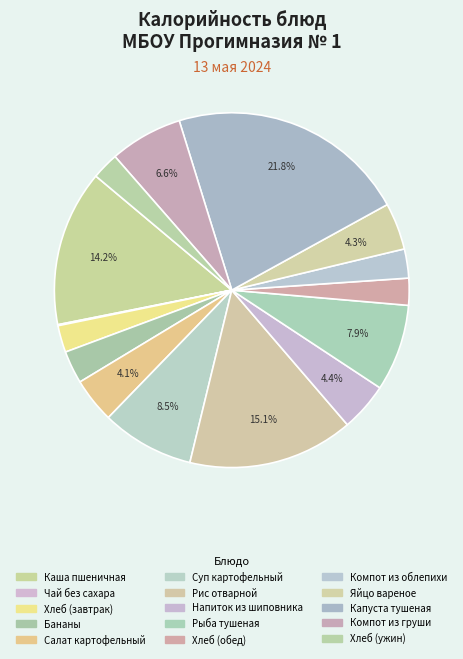

The Капуста тушеная slice represents 22% of the pie. True or false?

True